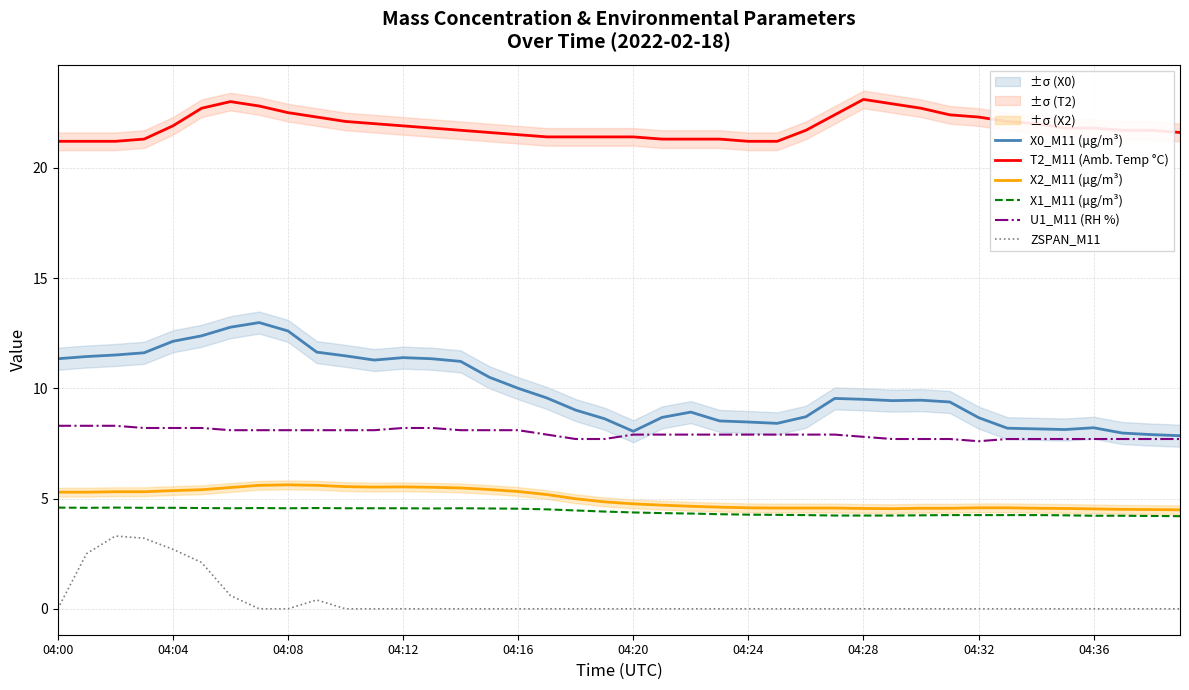

Is it true that X2_M11 (μg/m³) equals 4.6 at 04:24?

True